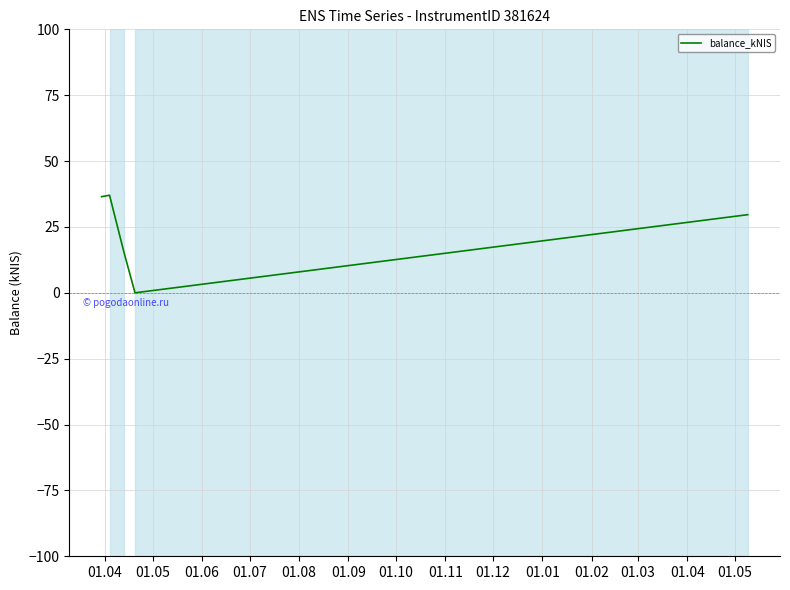

True or false: there are more than 1 points higher than both neighbors.

False